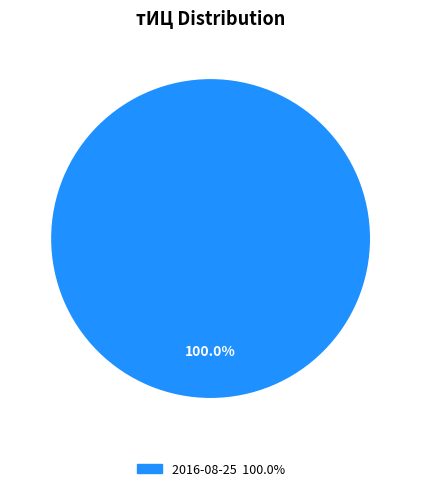

Is there any slice that represents more than half of the pie?

Yes